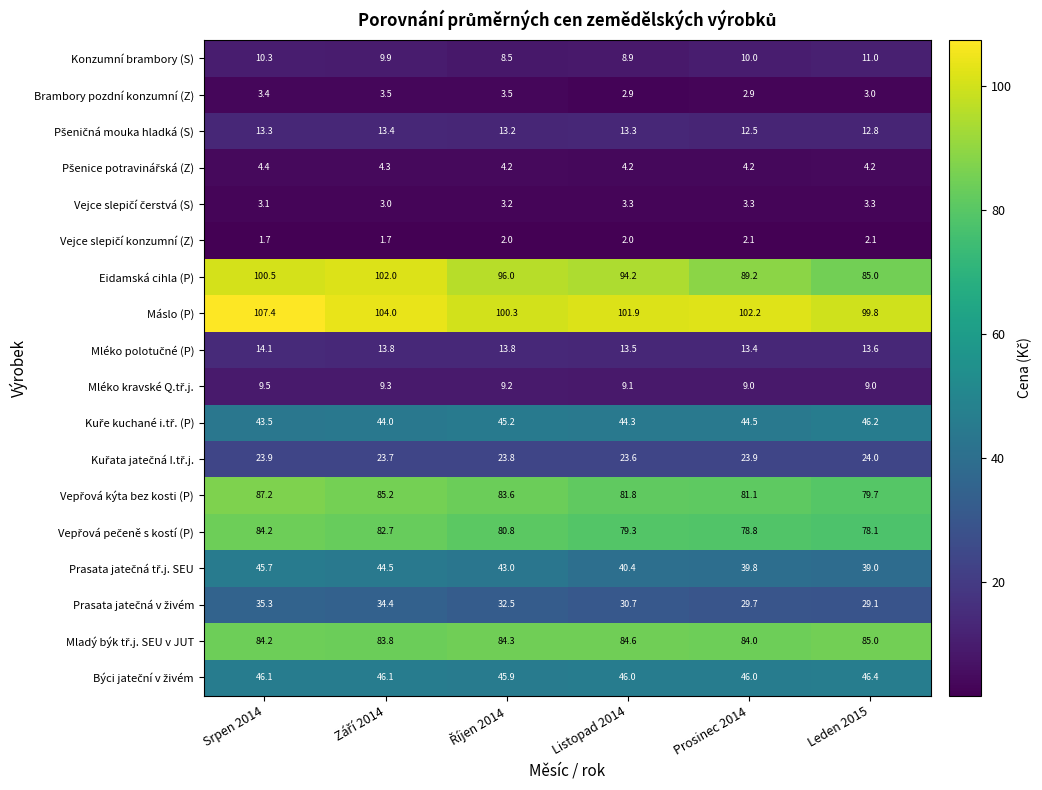

What is the difference between the highest and lowest values at Srpen 2014?

105.7